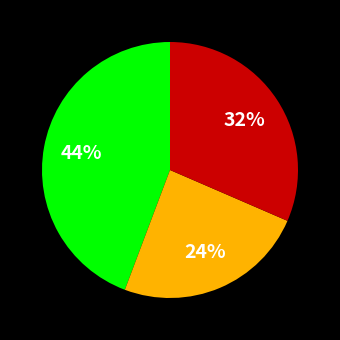

To the nearest percent, what is the difference between the largest and smallest slice percentages?

20%